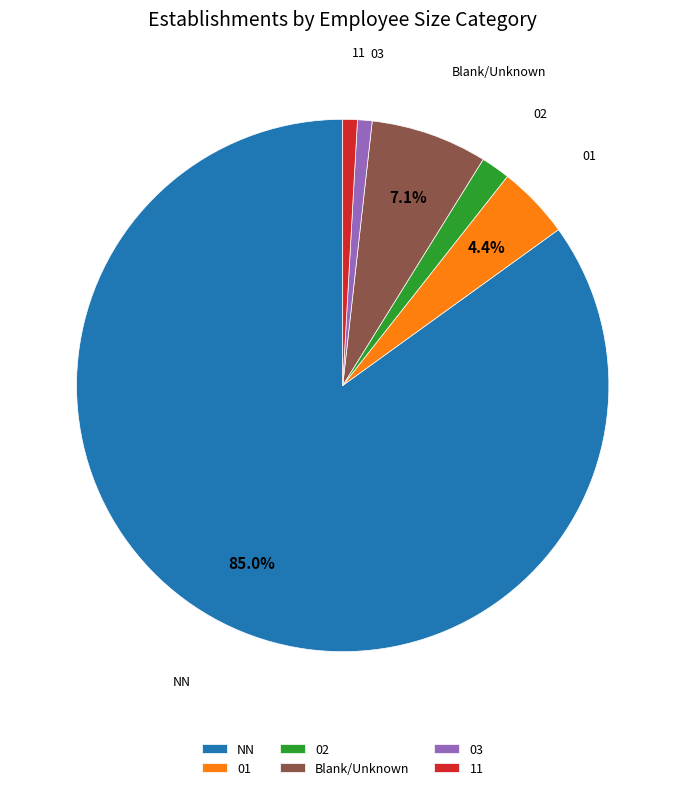

Is there any slice that represents more than half of the pie?

Yes